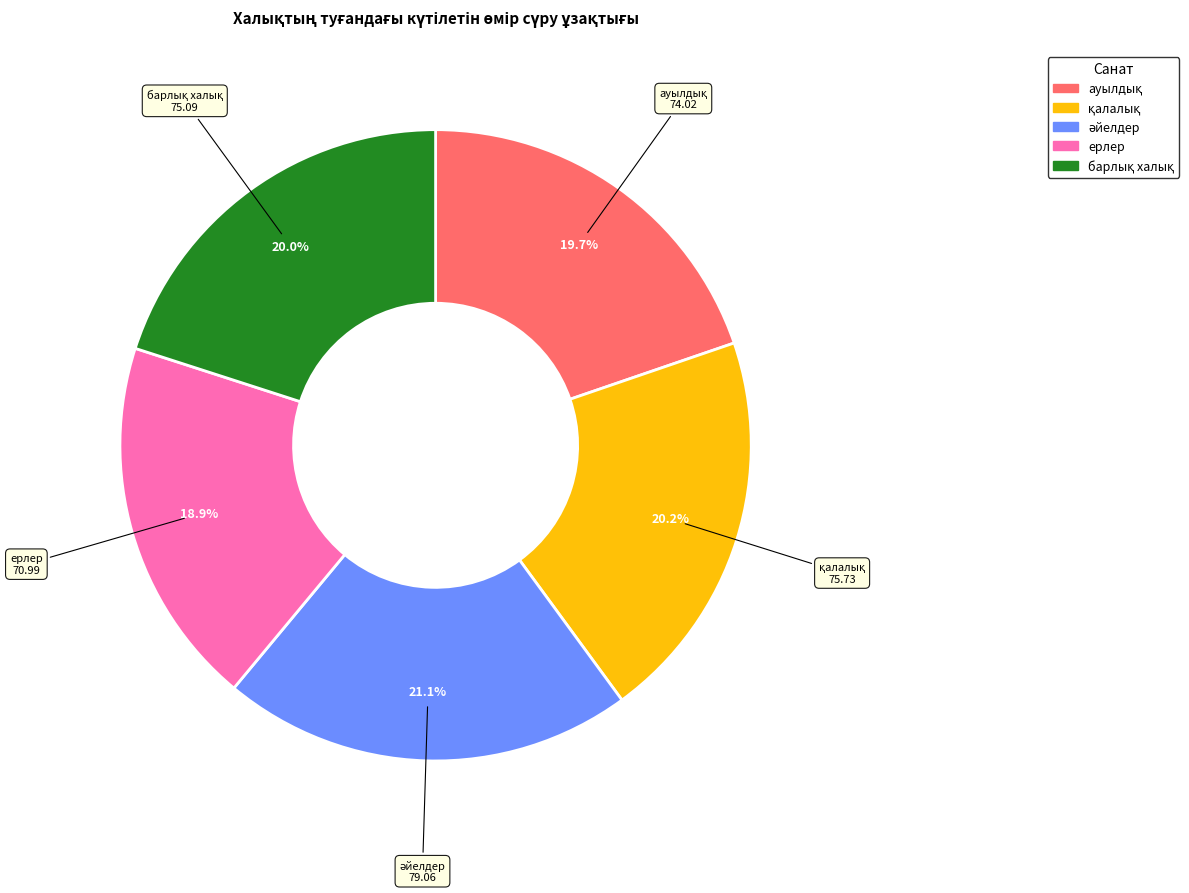

Does any single category account for the majority?

No